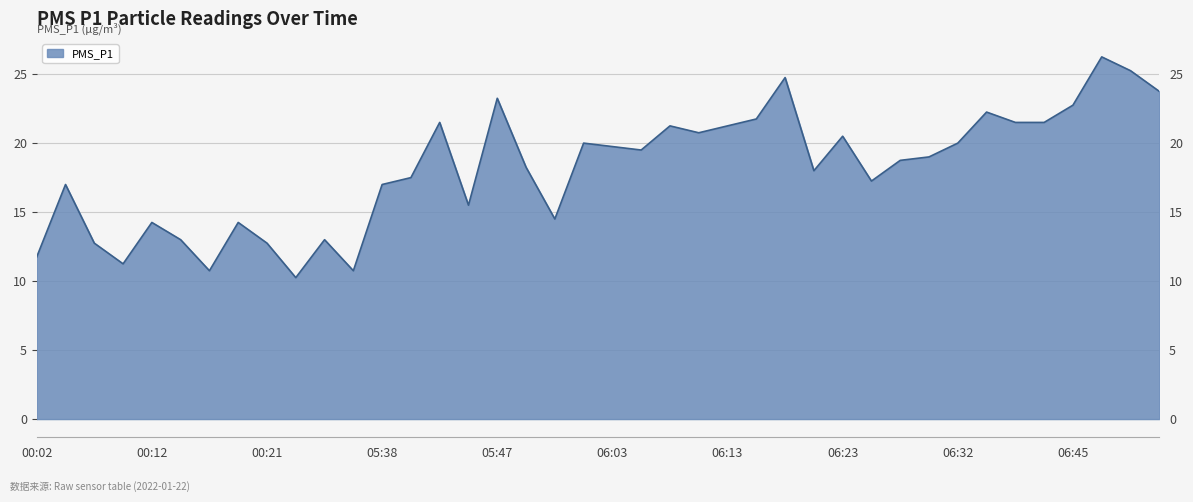

Between 06:13 and 06:27, which is larger?

06:13